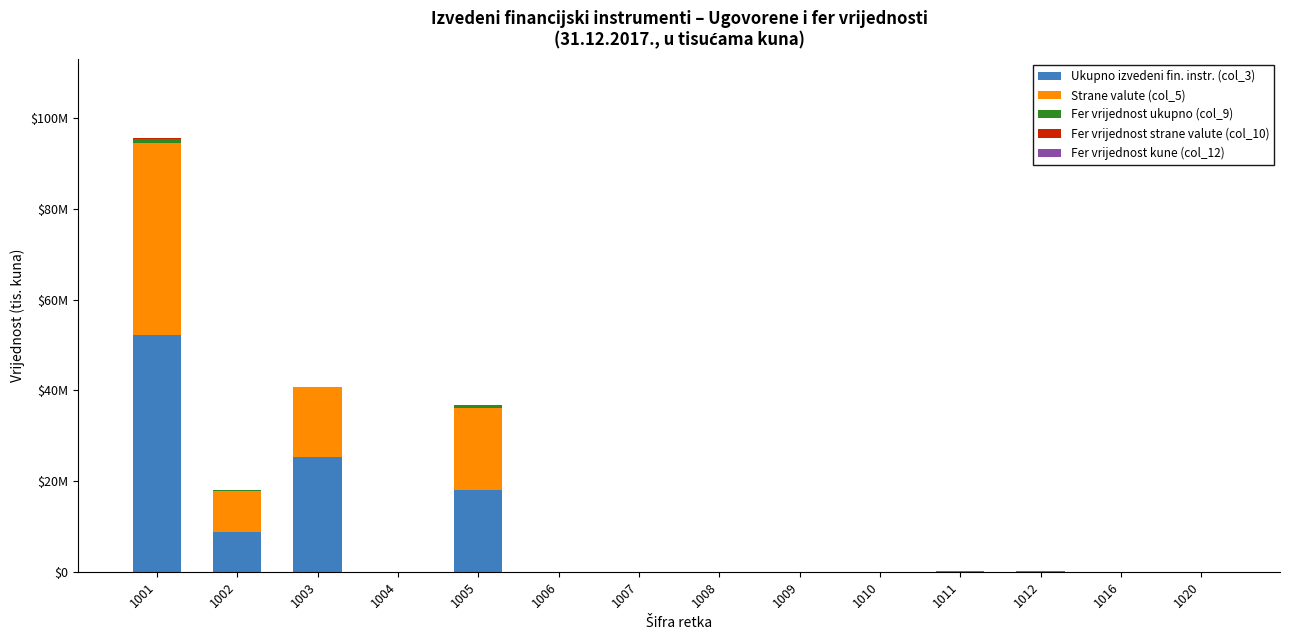

Does the chart contain stacked bars?

Yes